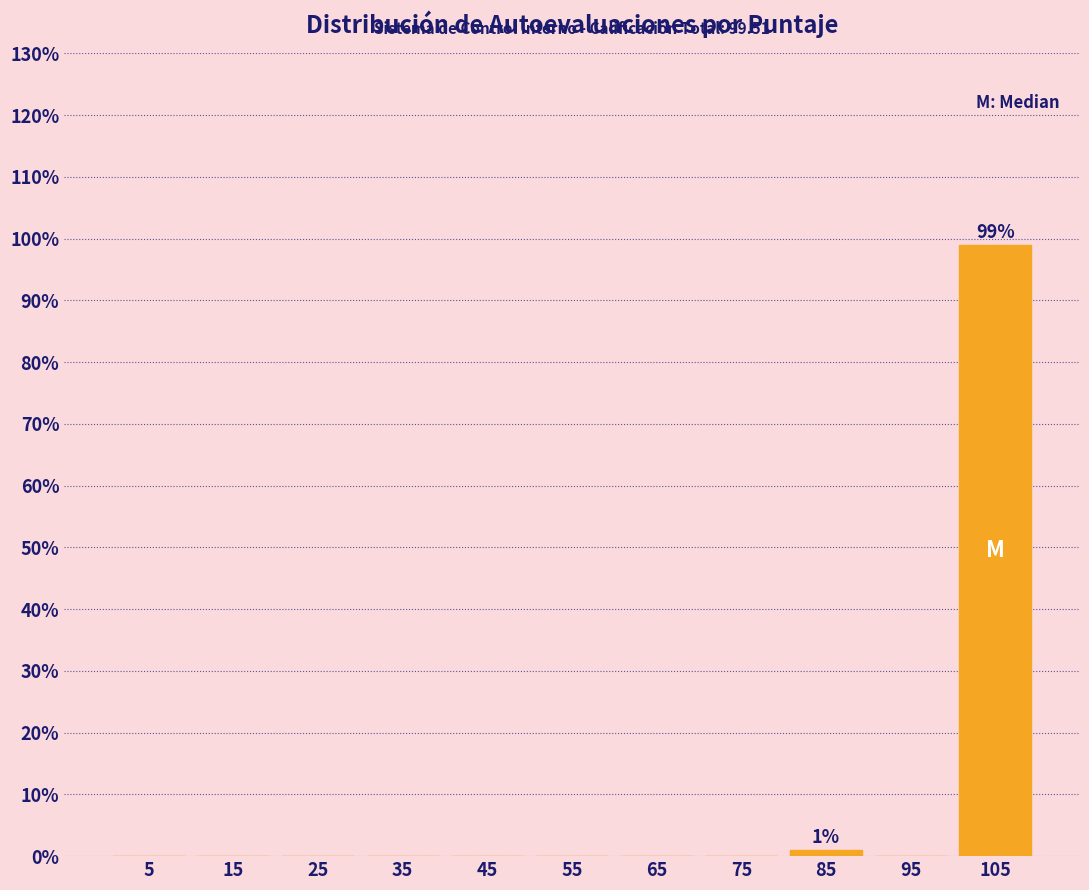

Over which range of the x-axis is the bar tallest?

100 to 110